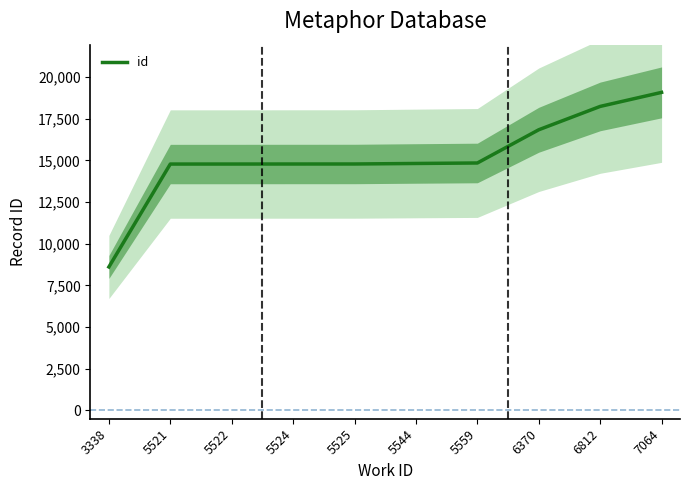

What is the difference between the maximum and minimum values?

10477